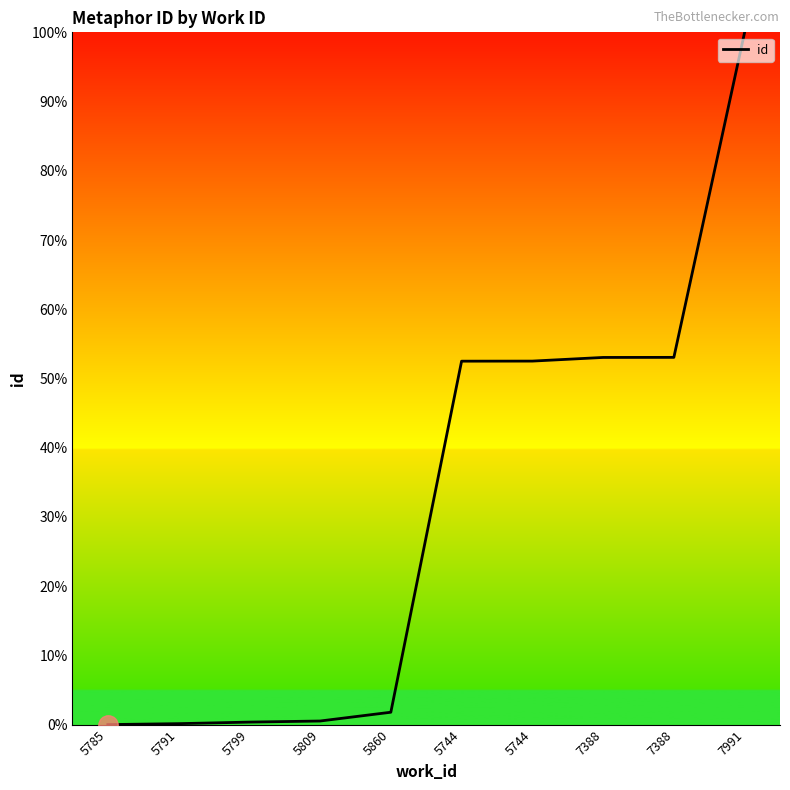

List the labels in order of value, largest first.

7991, 7388, 7388, 5744, 5744, 5860, 5809, 5799, 5791, 5785